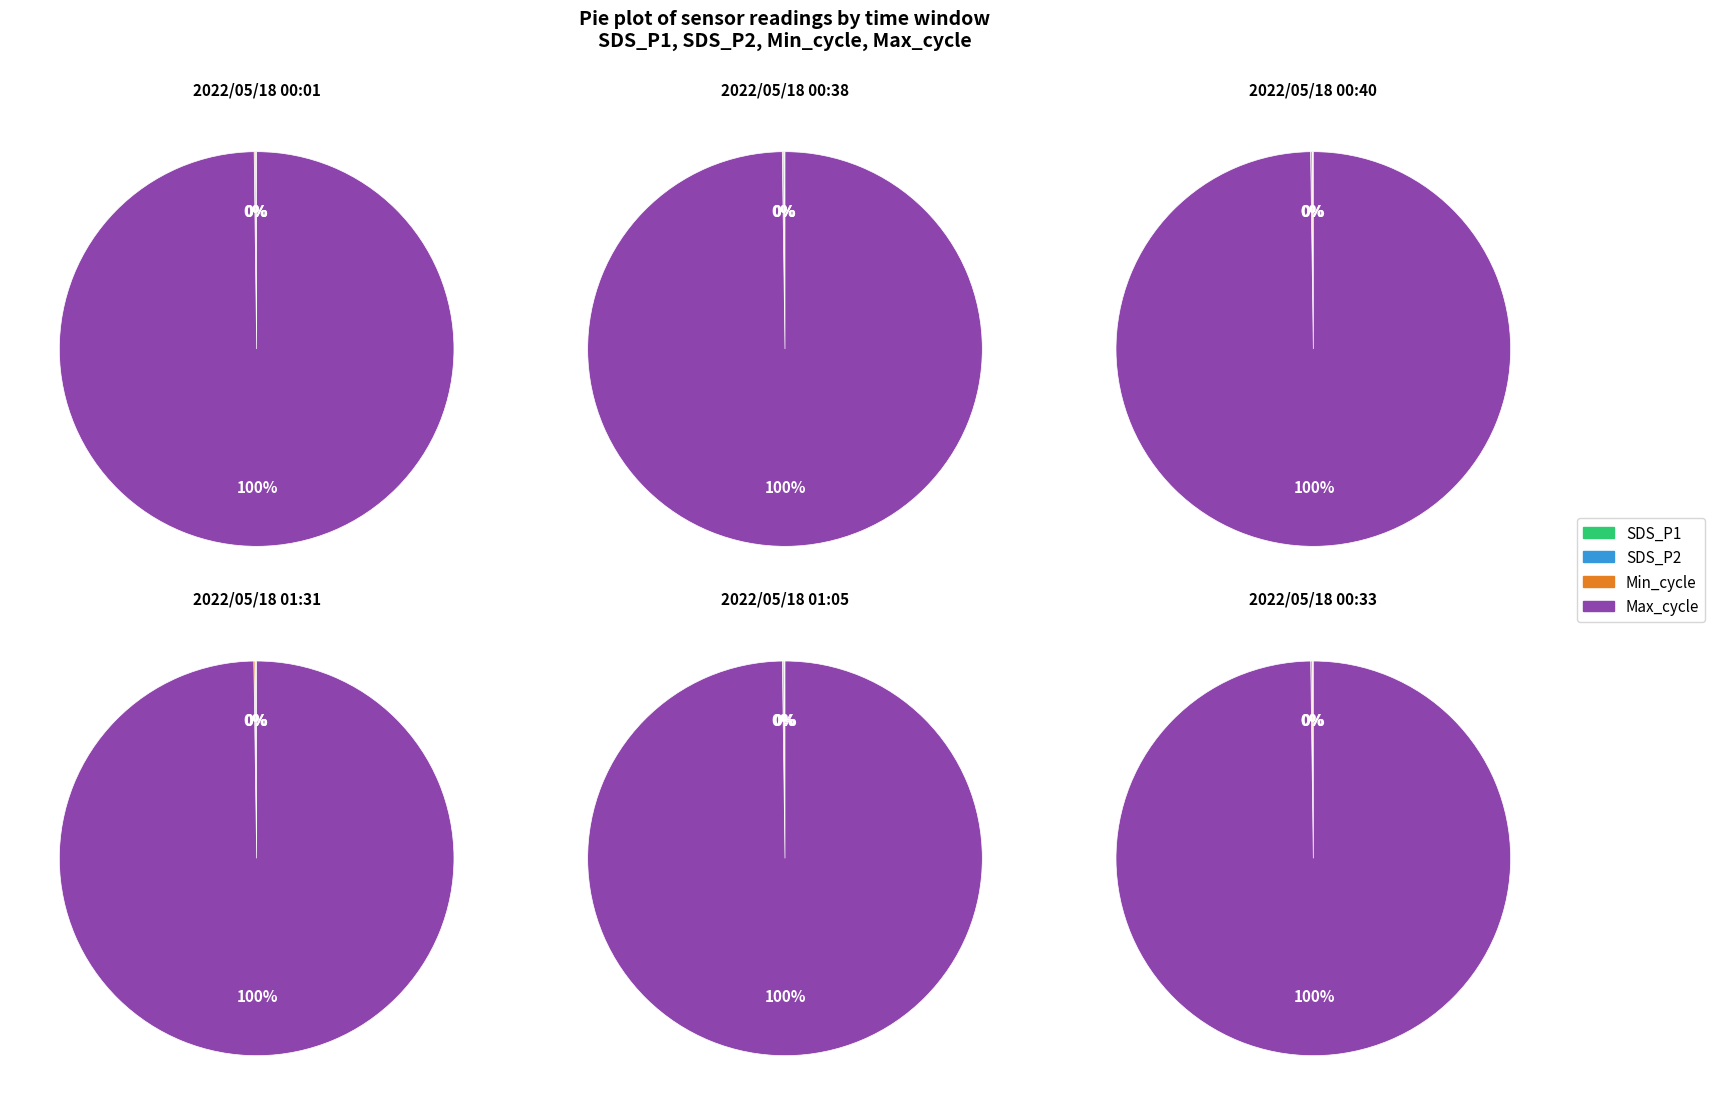

Is it true that SDS_P1 is 7% of the pie?

False